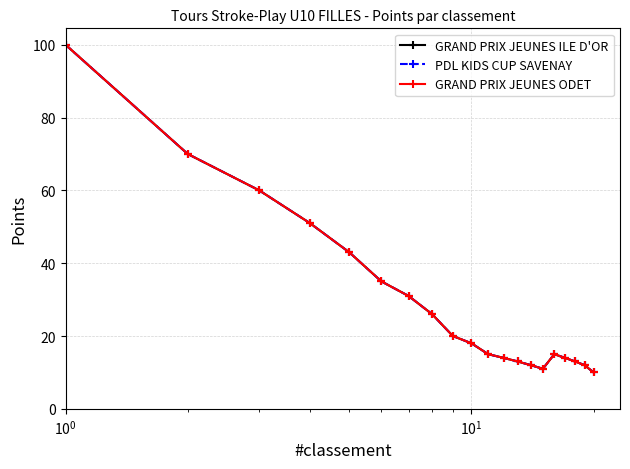

What is the sum of all GRAND PRIX JEUNES ODET values?

583